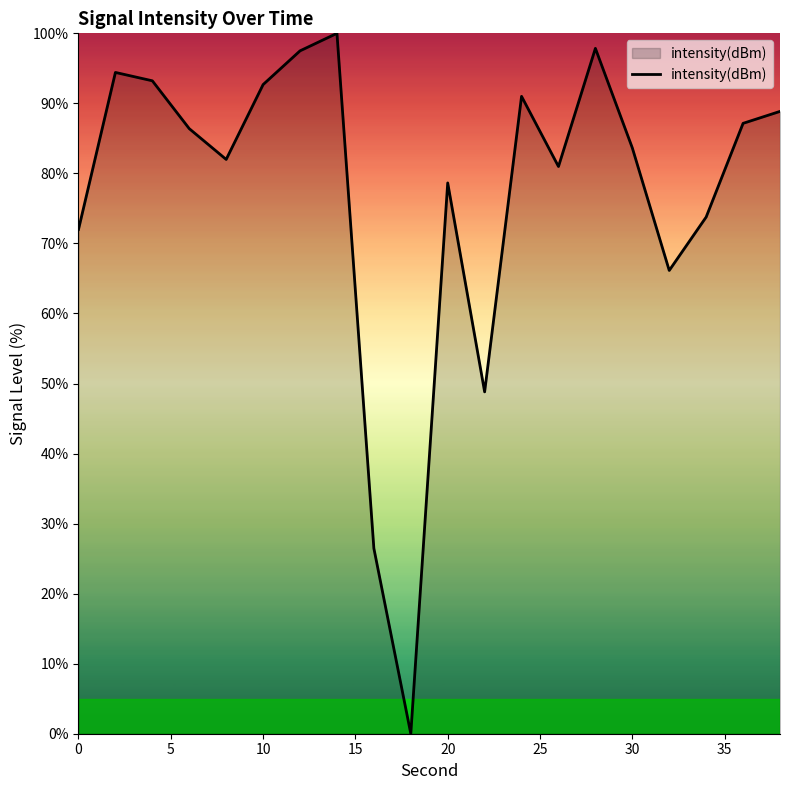

Does the chart have visible grid lines?

No